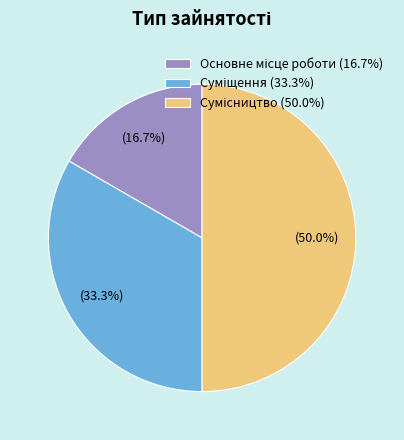

How many segments does this pie chart have?

3